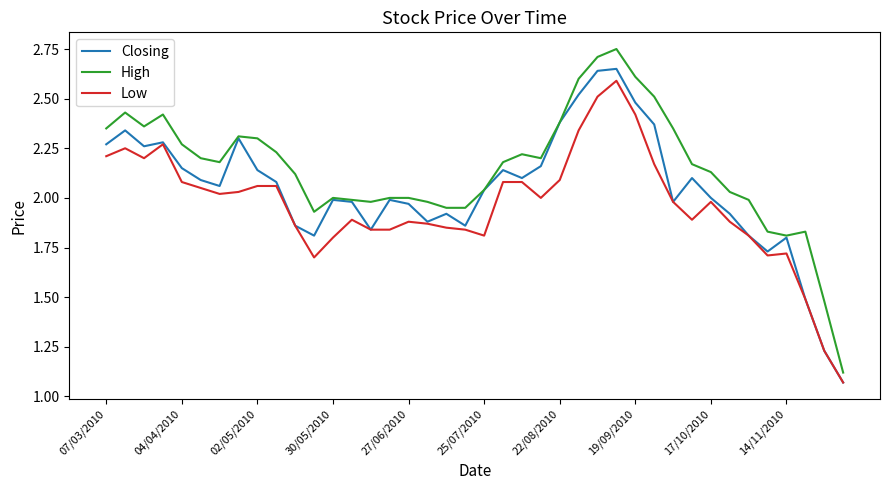

Does the chart display data point markers on the line(s)?

No